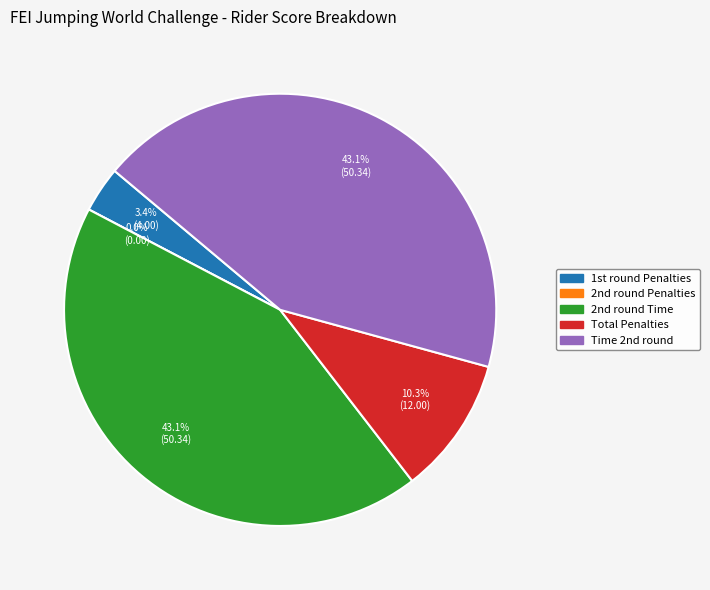

How many slices are in this pie chart?

5